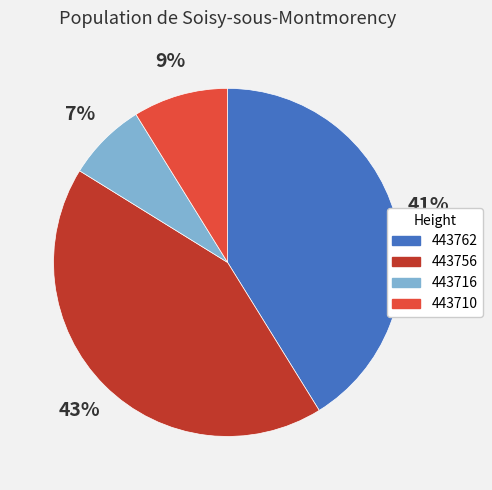

Is the sum of 443762 and 443756 greater than half?

Yes